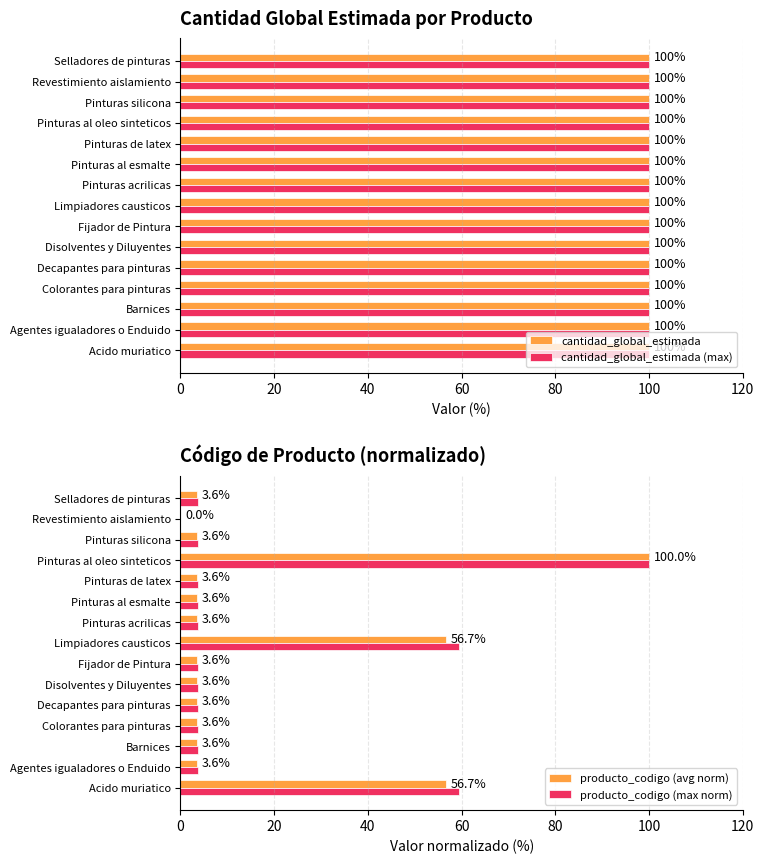

What value does the producto_codigo (avg norm) series have at Decapantes para pinturas?

3.6